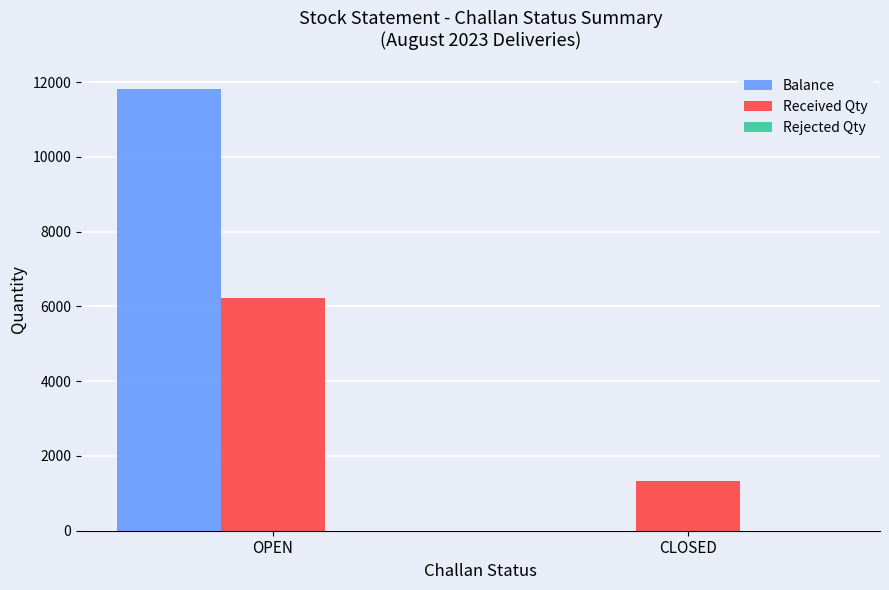

True or false: Received Qty has a value of 2219 at CLOSED.

False